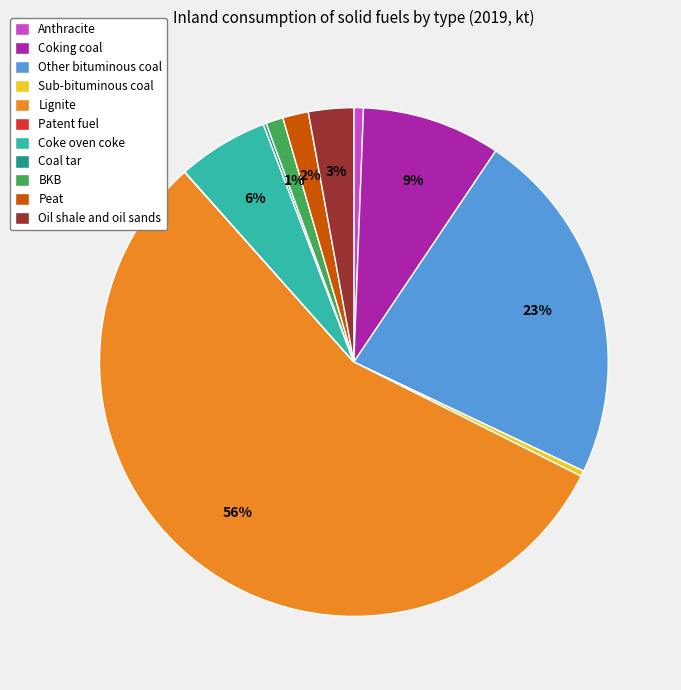

Which slice is the largest?

Lignite